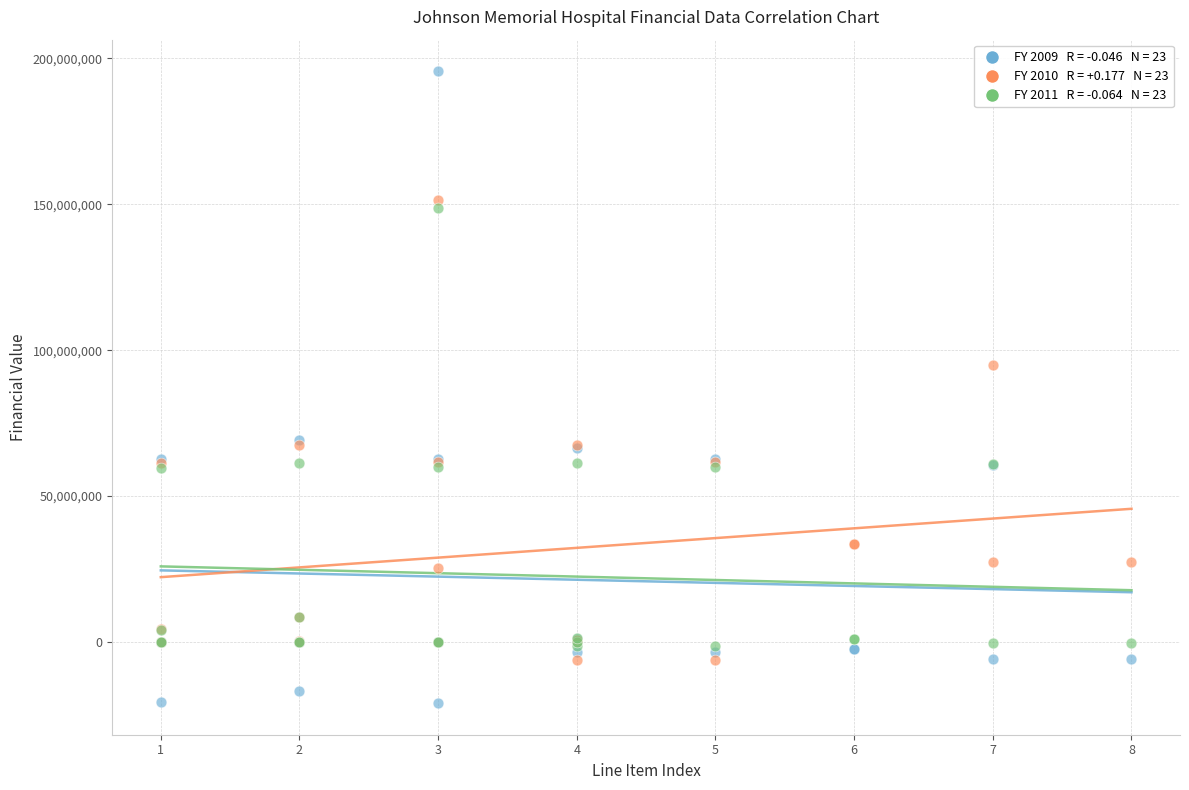

Across all series, what Y value is closest to 87326613?

95056362.0